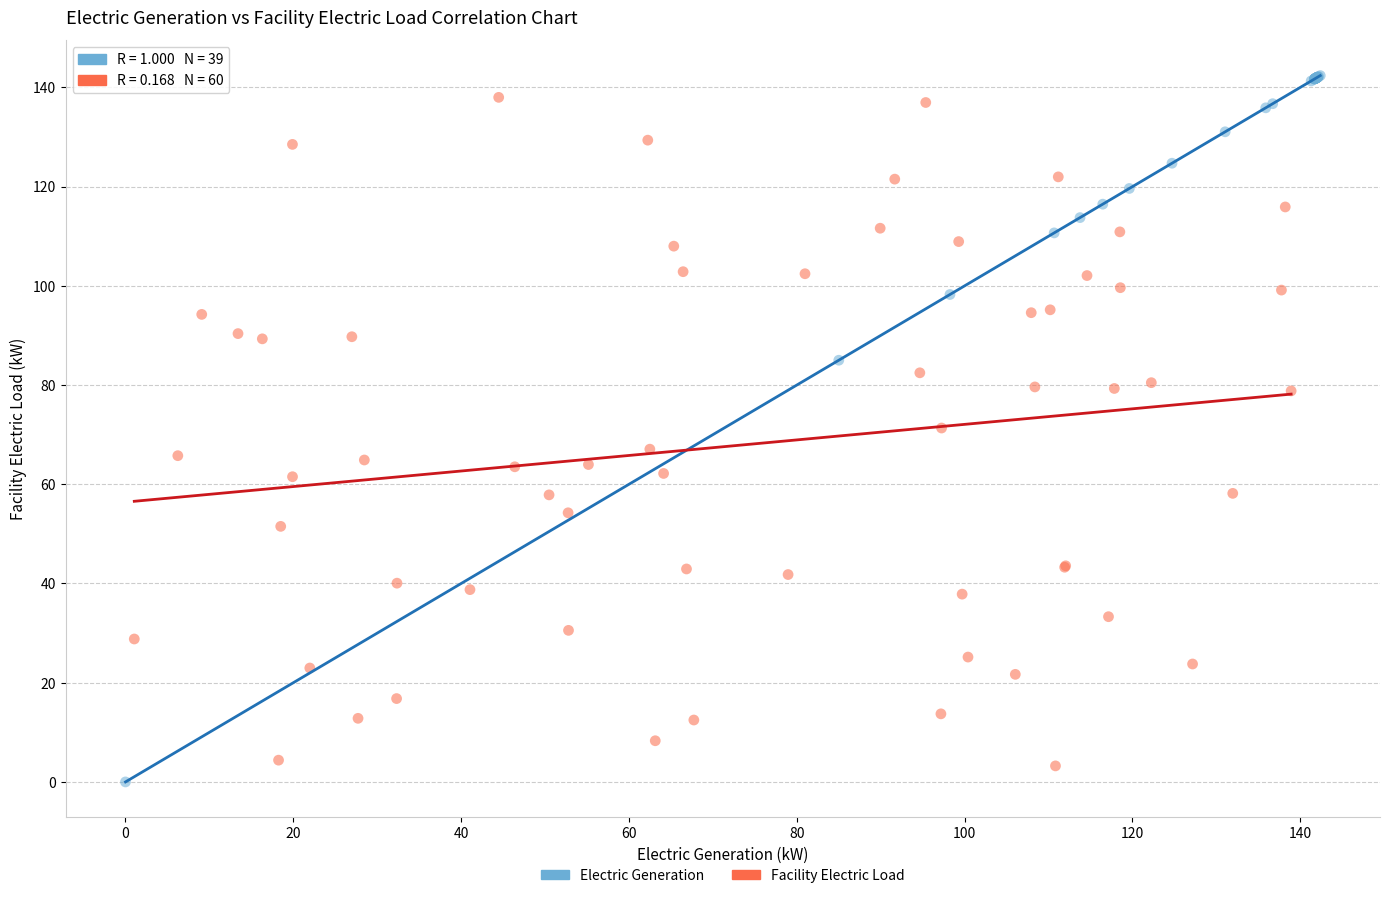

Which series has the widest spread of Y values?

Electric Generation